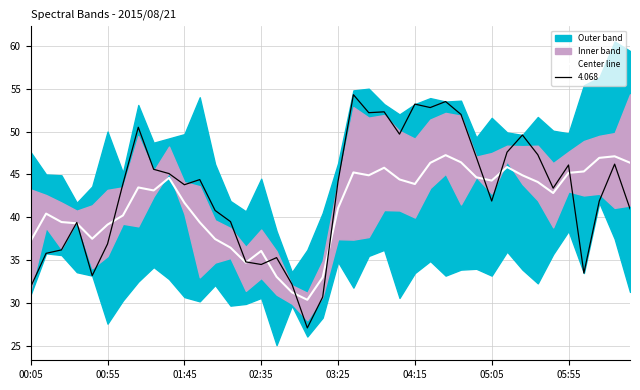

True or false: the data shows 51.0 at 16.

False